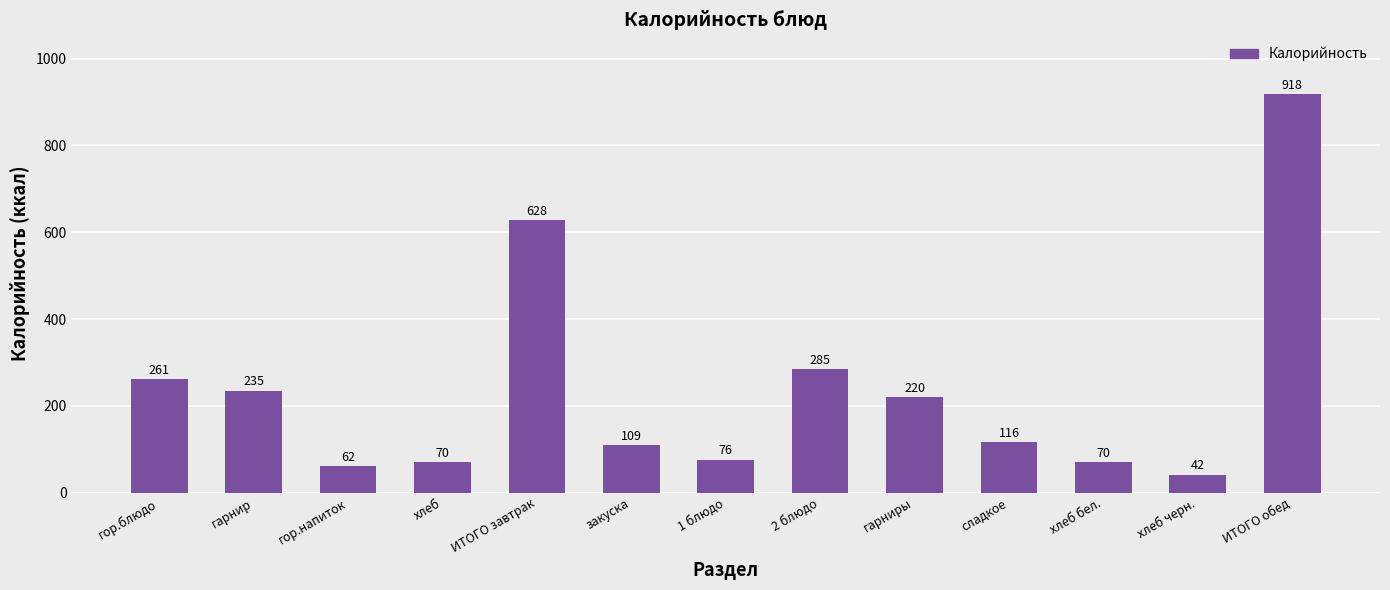

What is the ratio of the value at ИТОГО завтрак to the value at сладкое?

5.4